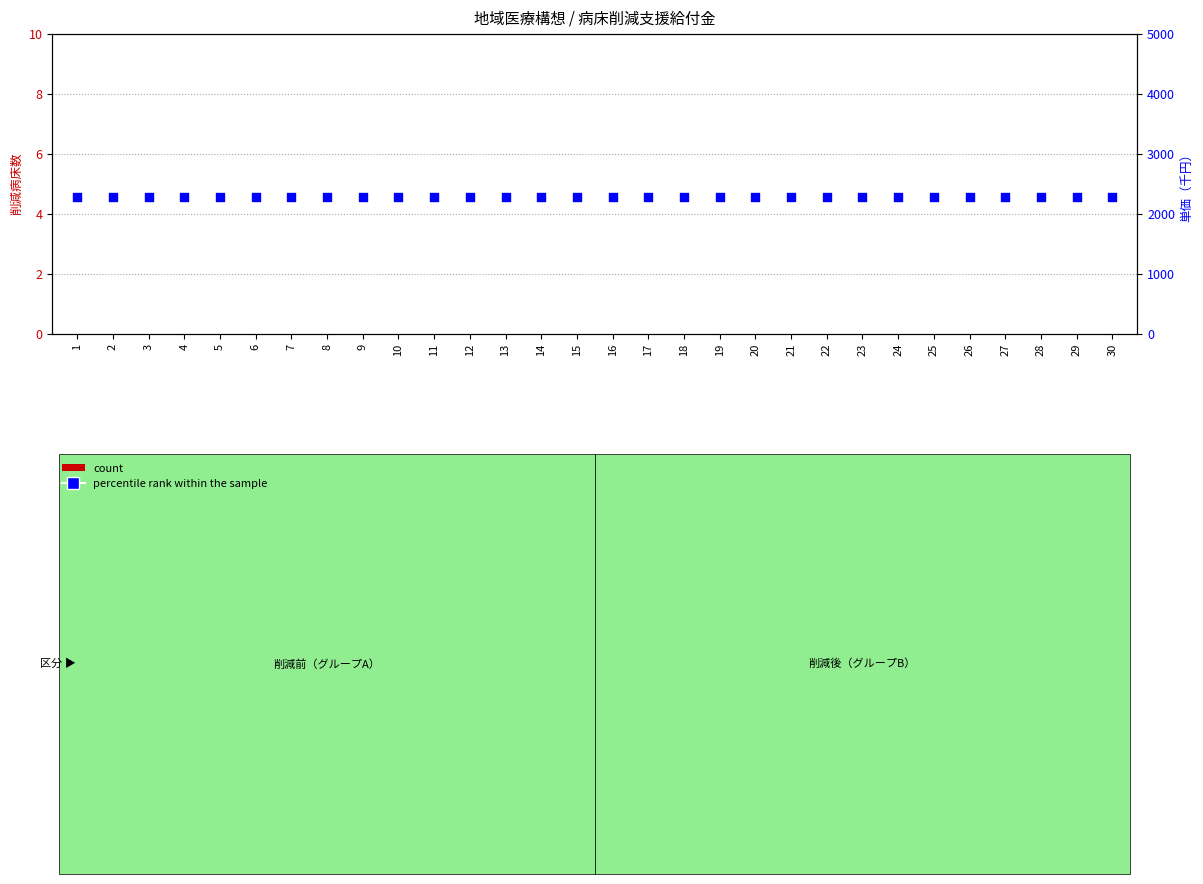

What are all the series names shown in the legend?

count, percentile rank within the sample